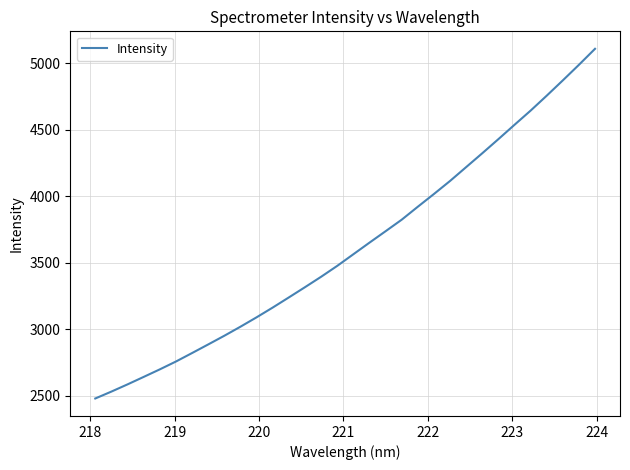

What is the difference between the maximum and minimum values?

2632.4